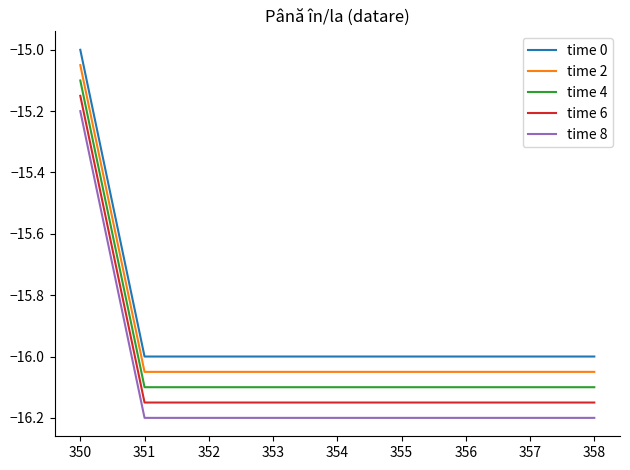

At which category is the sum across all series the highest?

350